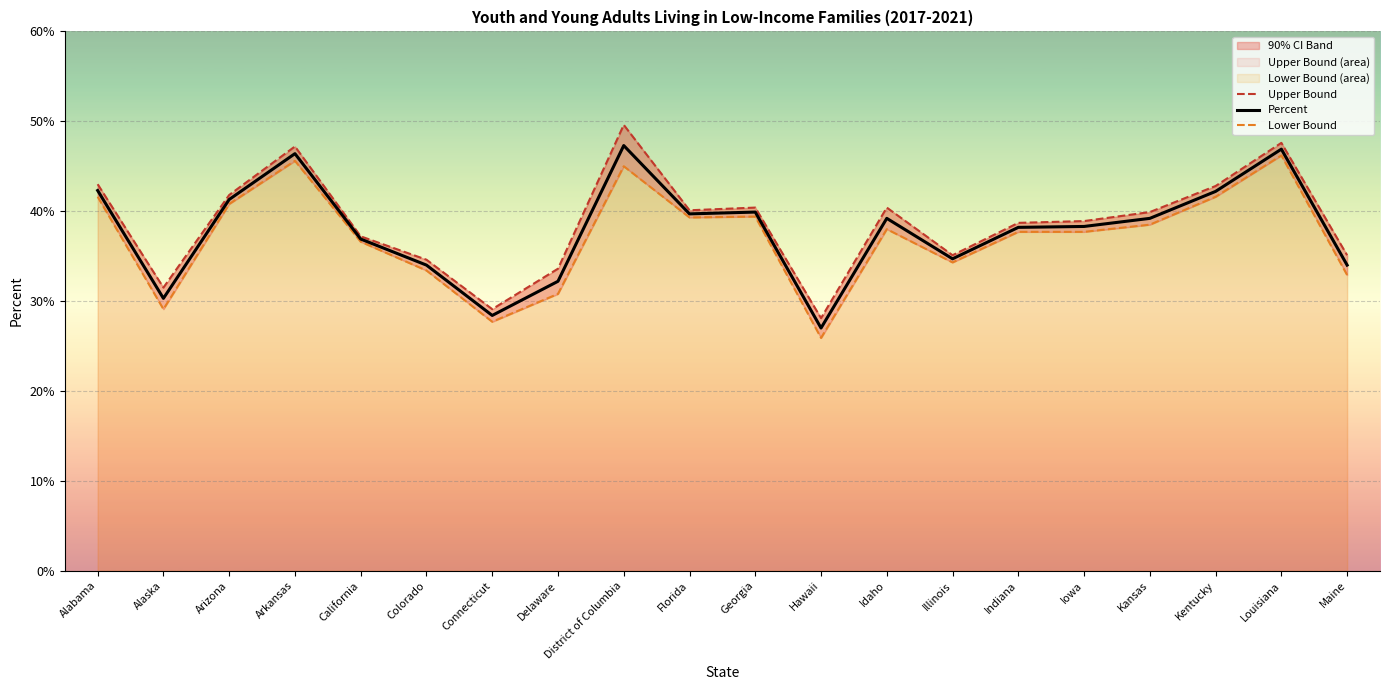

What is the value of the Lower Bound point at the 5th from the left?

36.6